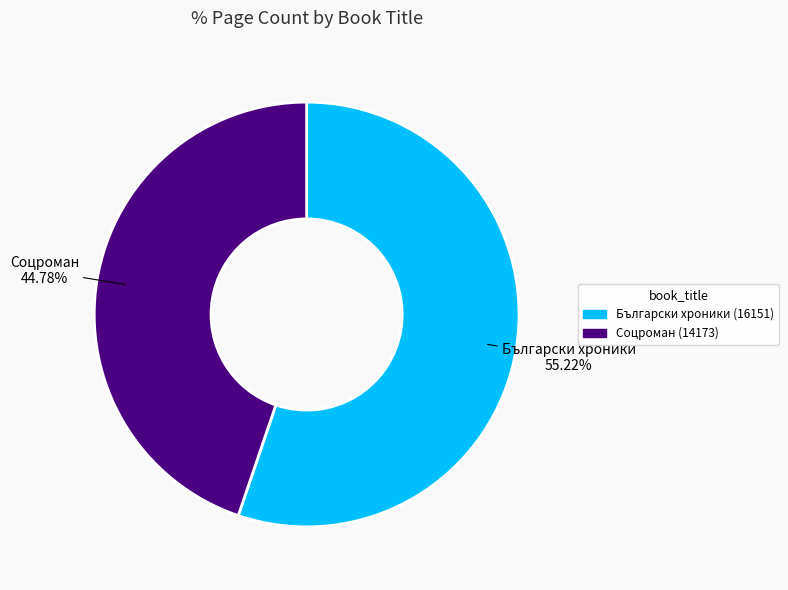

Is Соцроман (14173) the majority of the pie?

No